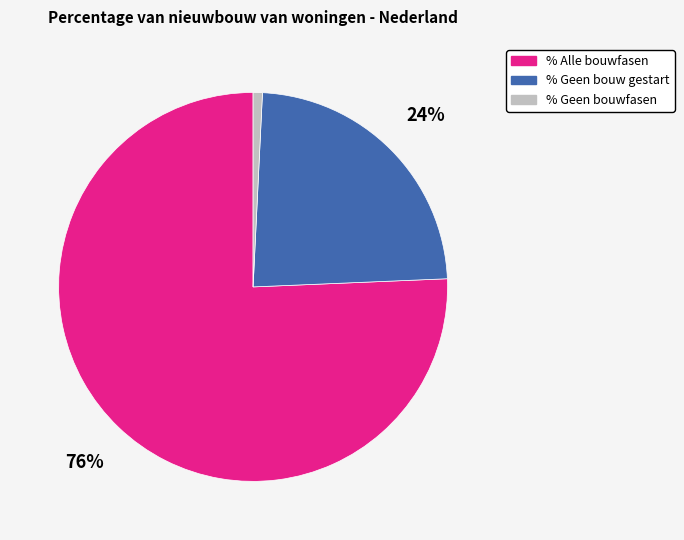

What is the smallest slice in the pie chart?

% Geen bouwfasen